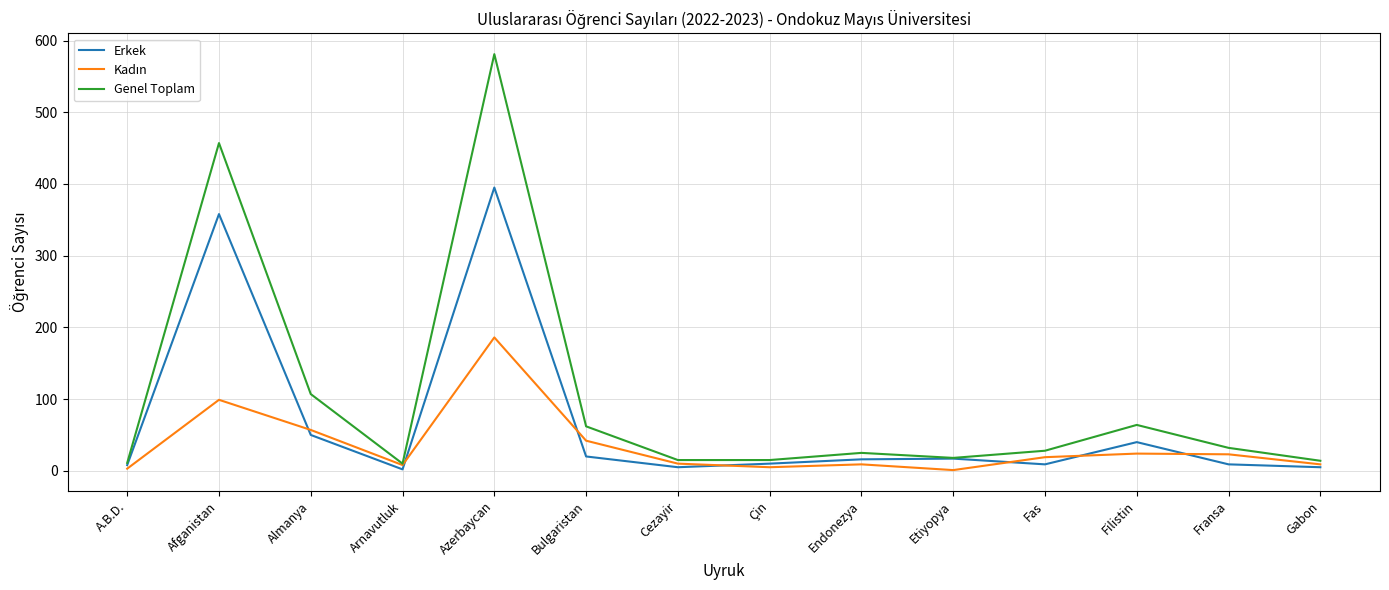

True or false: Erkek has a value of 128 at Azerbaycan.

False